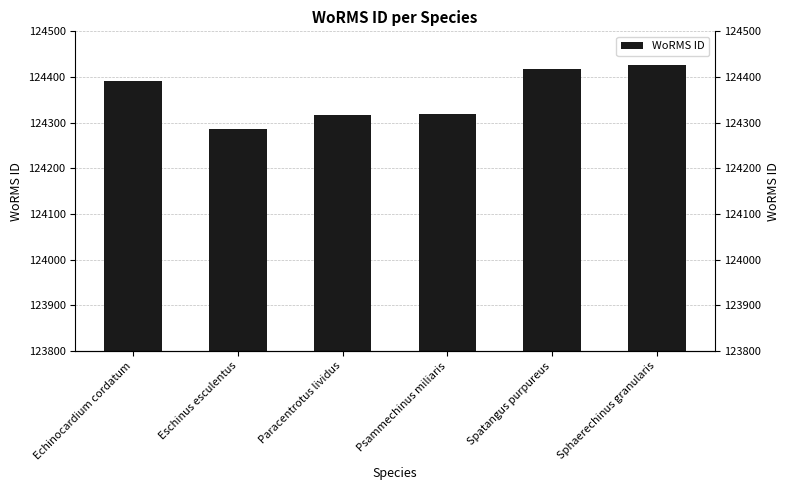

At which label does the data first exceed 124392?

Spatangus purpureus